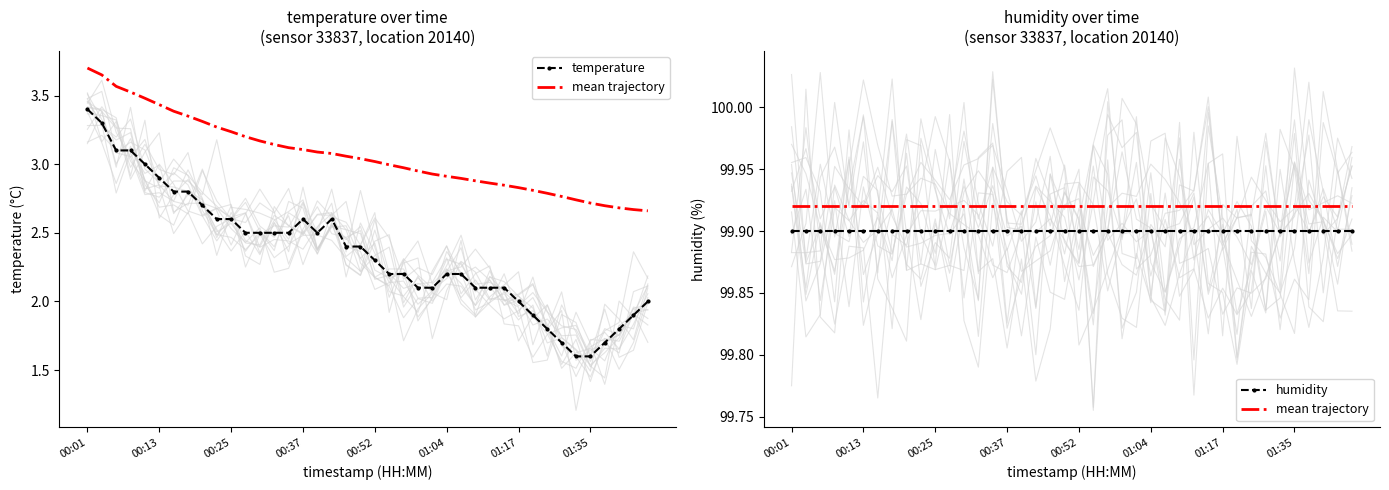

True or false: mean trajectory and temperature cross at least once.

False